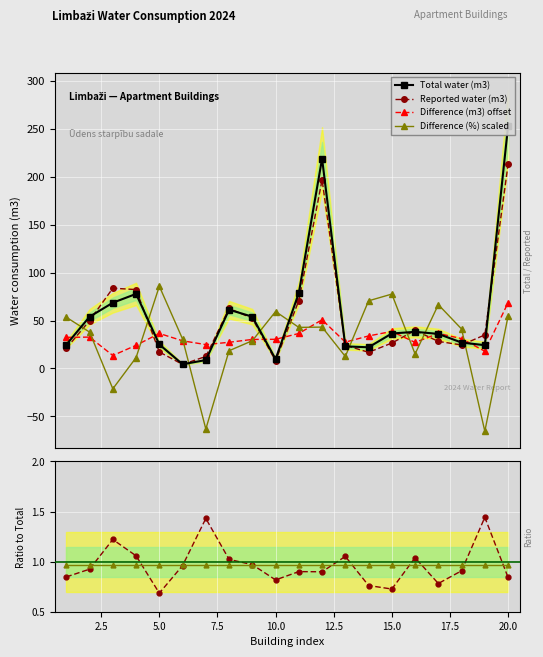

What is the maximum value for Difference (m3) offset?

68.6